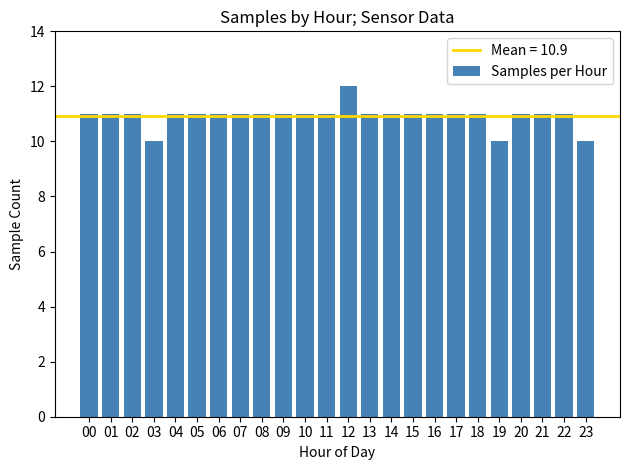

The chart shows a value of 19 at 10. True or false?

False